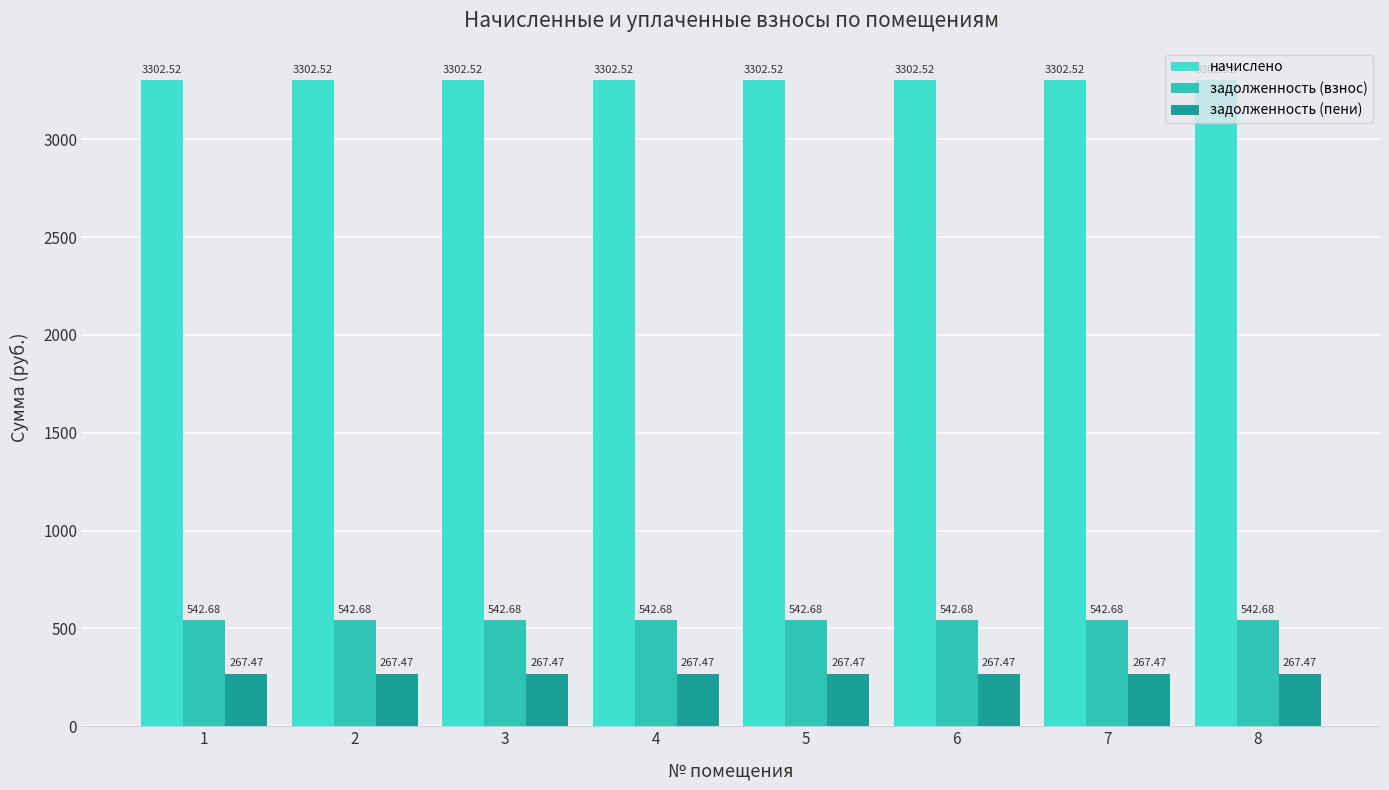

Count the number of categories in the chart.

8